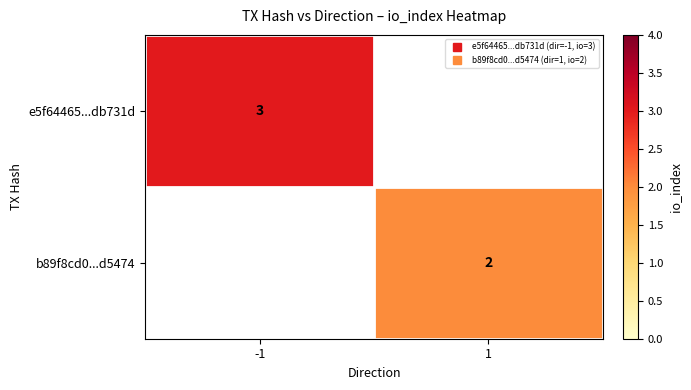

How many data points does each series have?

2